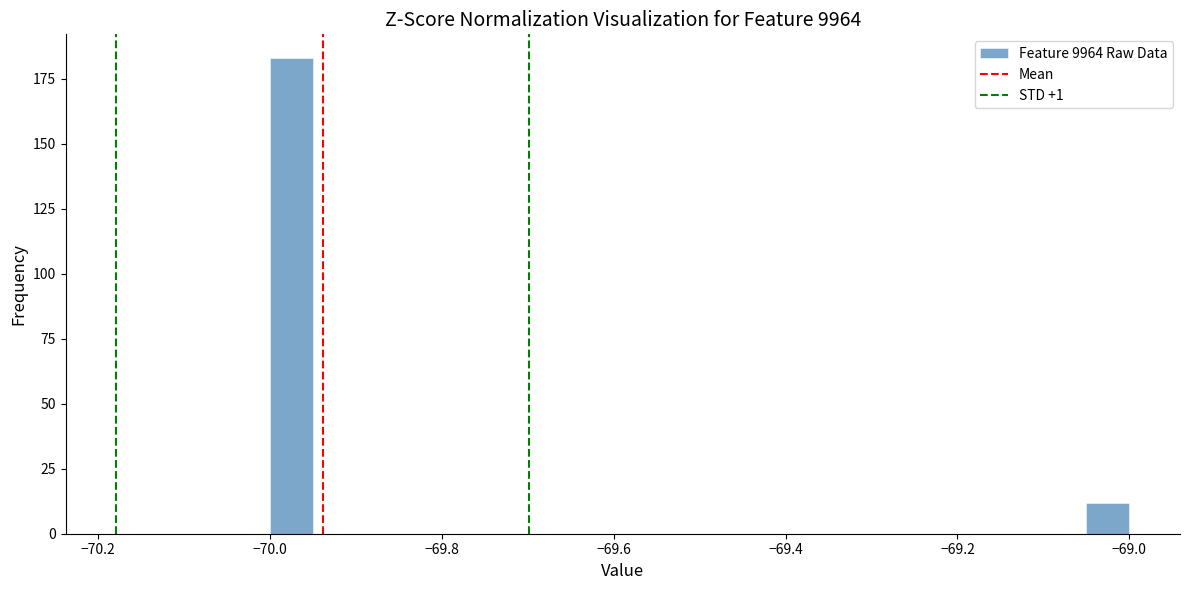

Around what value on the x-axis is the tallest bar? Give the approximate position of its centre, as read against the axis.

-69.98